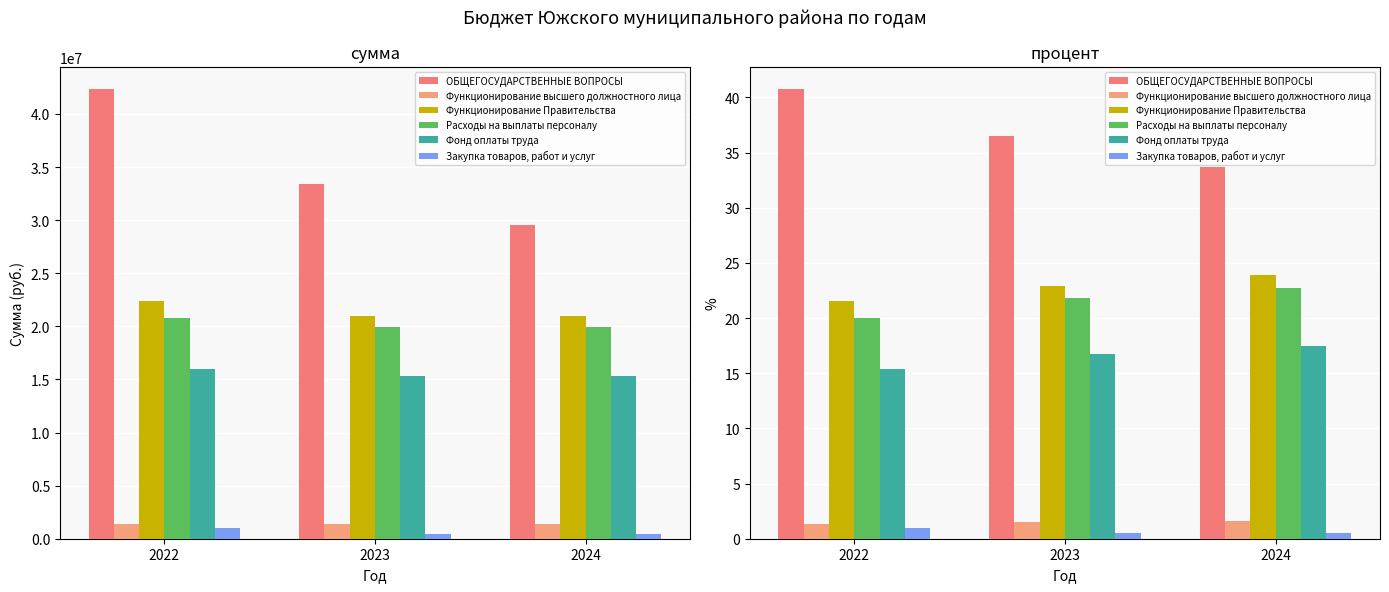

Reading right to left, what are all the values shown in this chart?

ОБЩЕГОСУДАРСТВЕННЫЕ ВОПРОСЫ: 33.7	36.5	40.7
Функционирование высшего должностного лица: 1.6	1.5	1.4
Функционирование Правительства: 23.9	22.9	21.6
Расходы на выплаты персоналу: 22.8	21.8	20.0
Фонд оплаты труда: 17.5	16.7	15.4
Закупка товаров, работ и услуг: 0.5	0.5	1.0